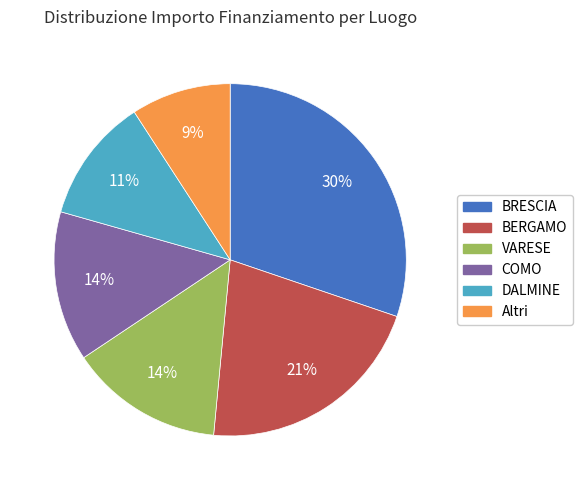

Do COMO and VARESE together represent more than half of the pie?

No